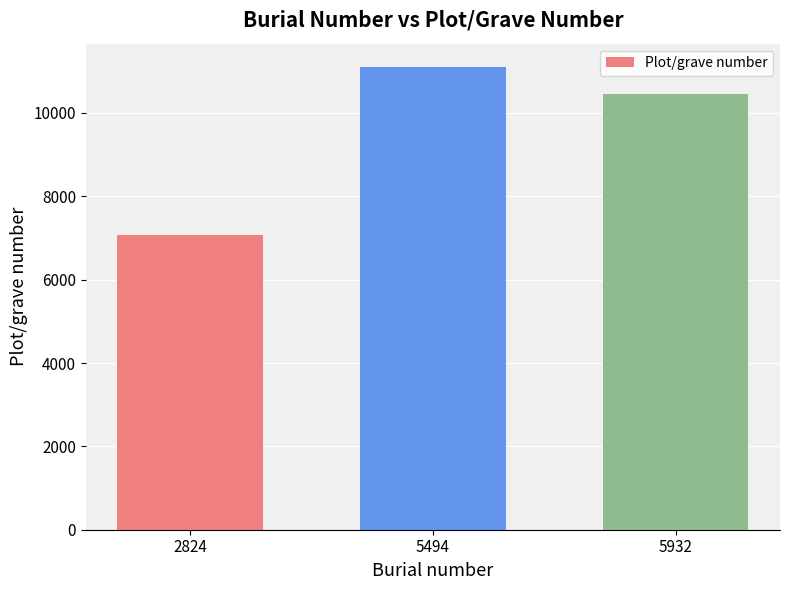

True or false: the data shows 11512 at 2824.

False